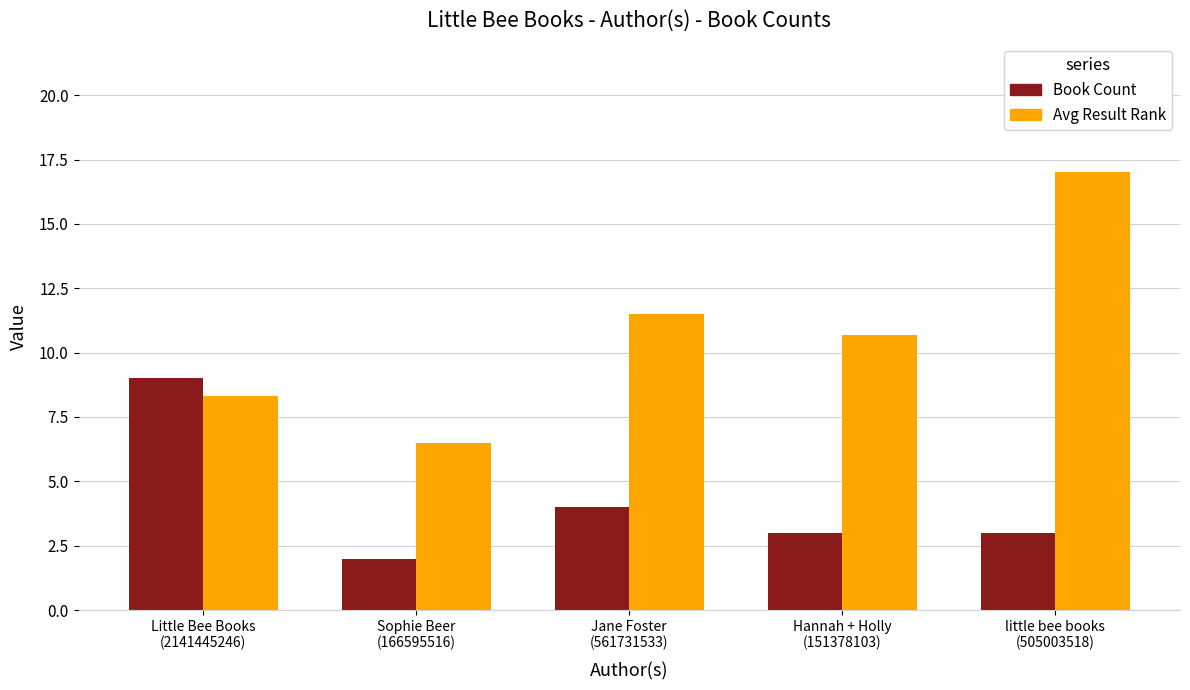

The value of Book Count at Little Bee Books
(2141445246) is 11.8. True or false?

False